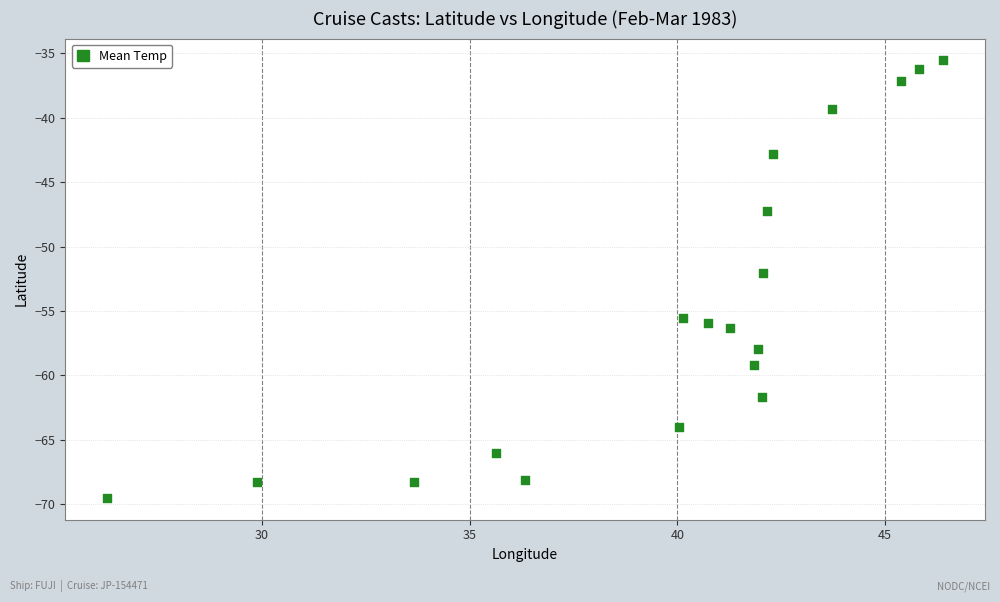

What is the range of X values (max minus min)?

20.1